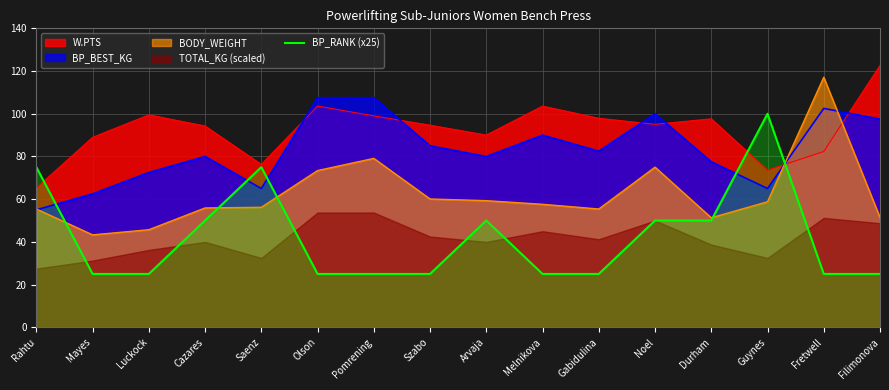

What is the approximate value of BODY_WEIGHT at Durham?

51.3